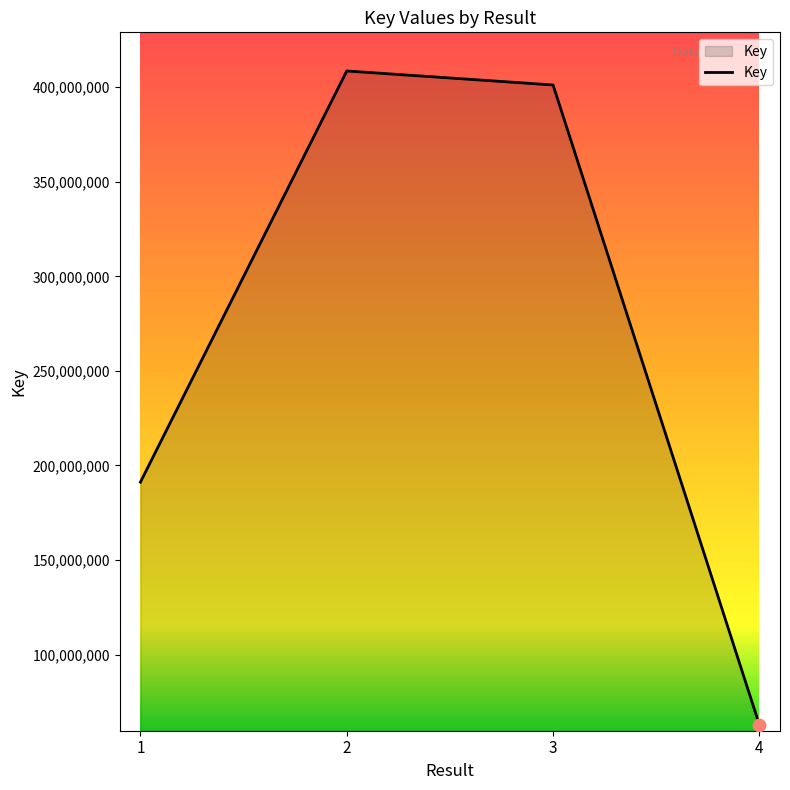

What is the change in value from 3 to 4?

-338348120